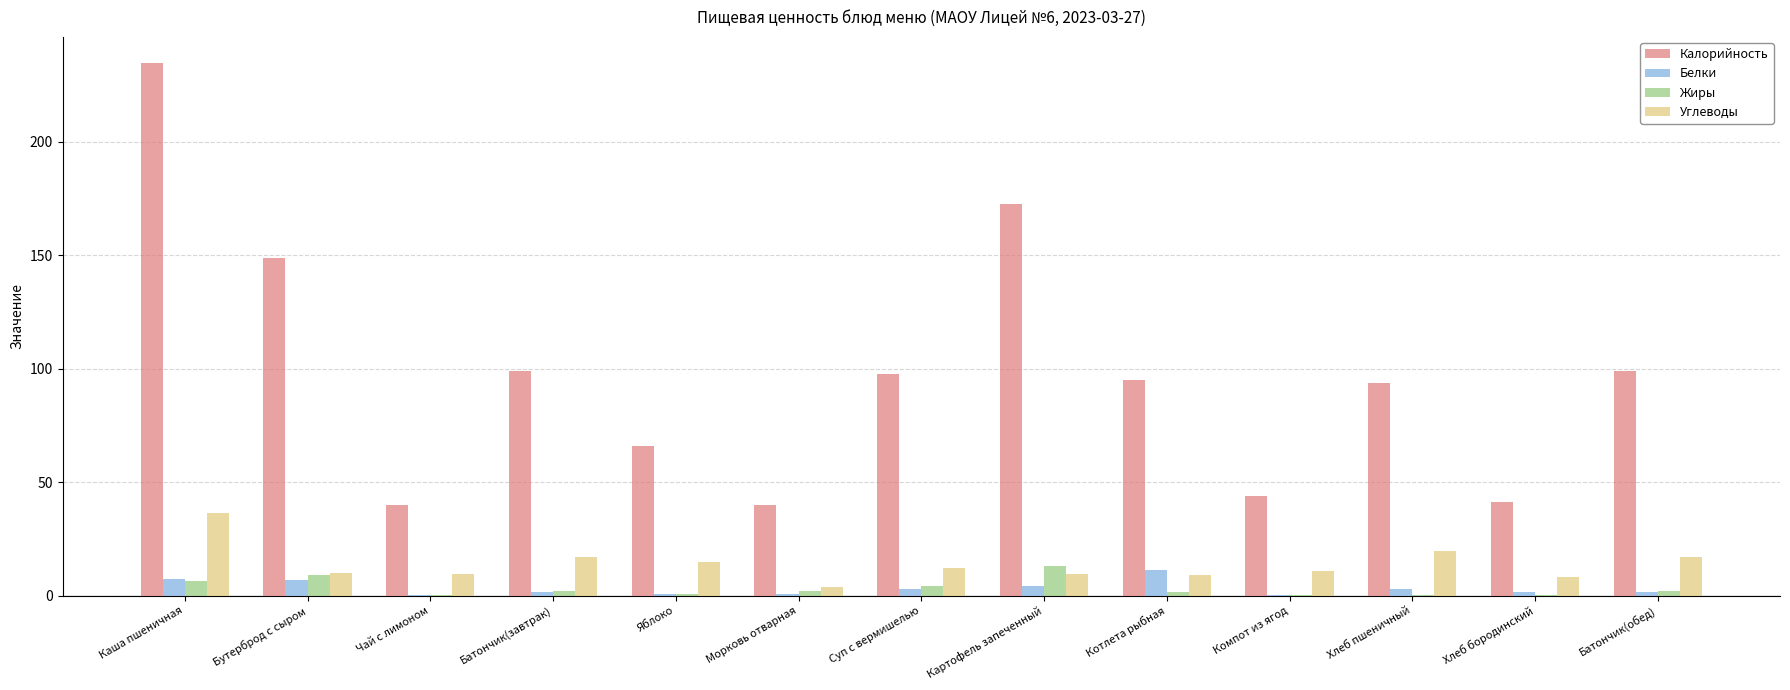

True or false: Калорийность has a value of 54.9 at Морковь отварная.

False